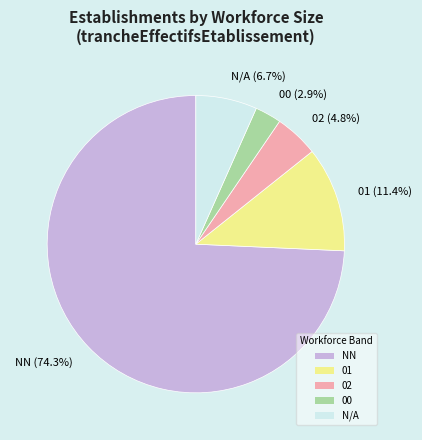

What percentage is the 01 slice, to the nearest percent?

11%